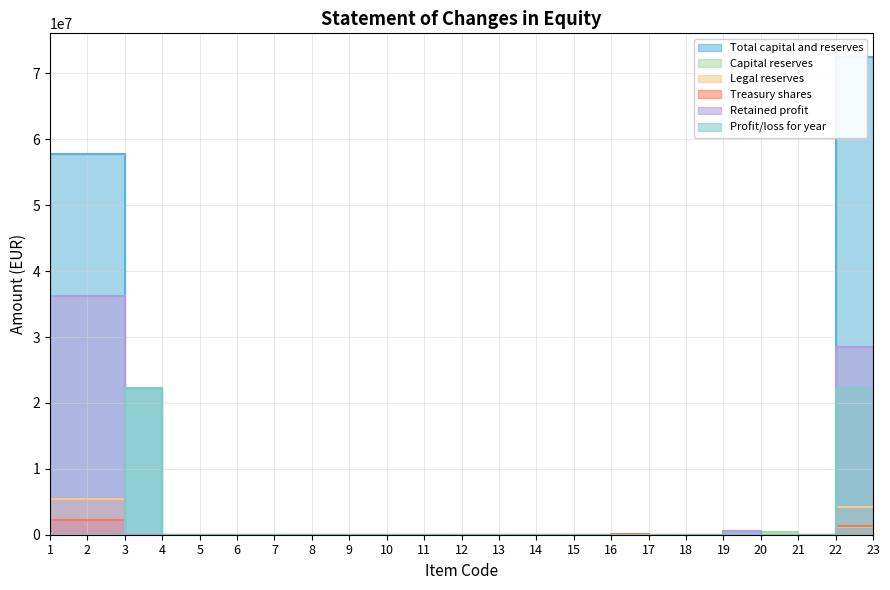

Which series changed the most between 2 and 12?

Total capital and reserves